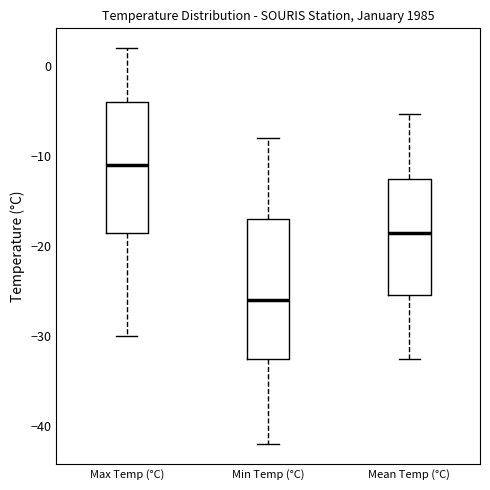

Reading left to right, read every box against the y-axis: the position of its median line, the range the box covers, and the ends of its whiskers. The values are not printed on the chart, so give them approximately, as read against the axis.

Max Temp (°C): median -11, box -18 to -4, whiskers -30 to 2
Min Temp (°C): median -26, box -32 to -17, whiskers -42 to -8
Mean Temp (°C): median -18, box -25 to -12, whiskers -32 to -5